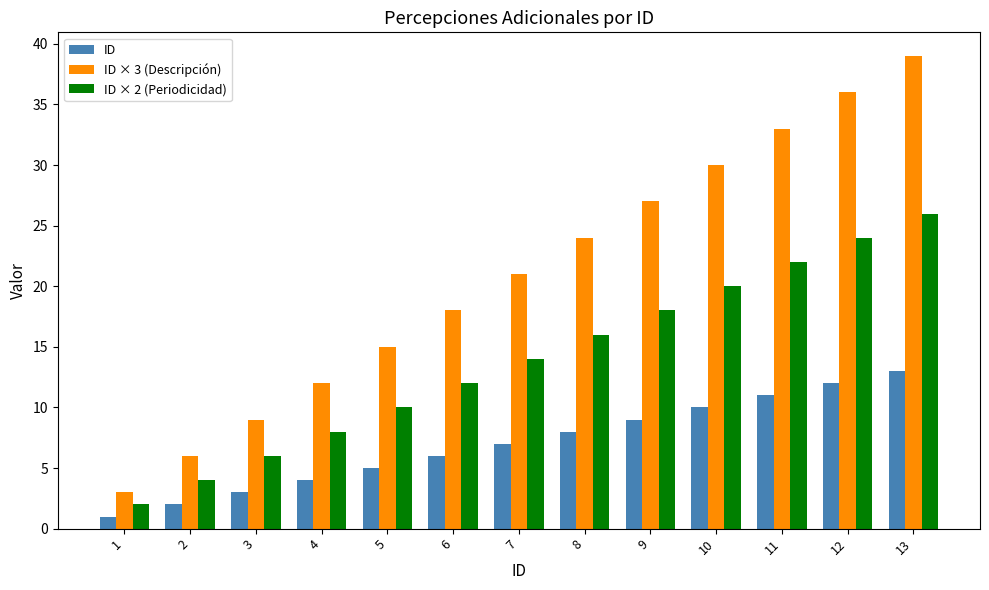

The value of ID at 1 is 1. True or false?

True